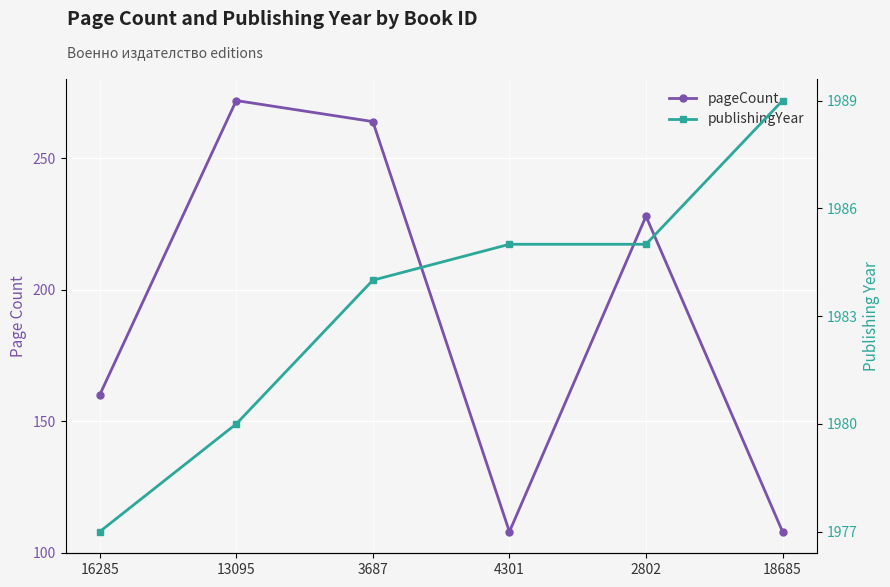

What is the minimum value shown in the chart?

108